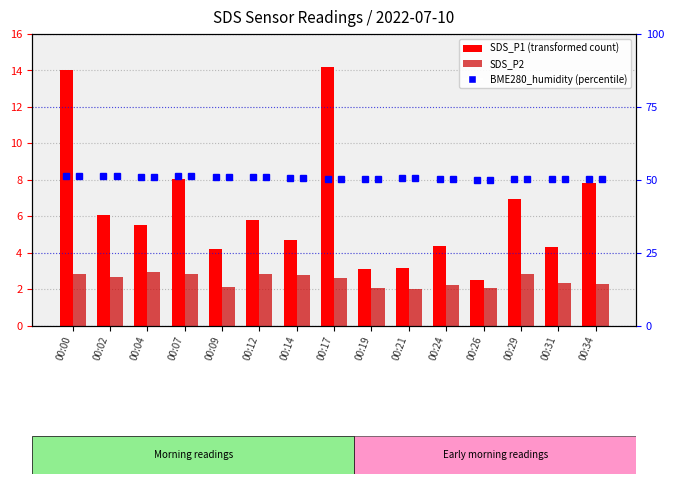

What value does the BME280_humidity series have at 00:19?

50.4